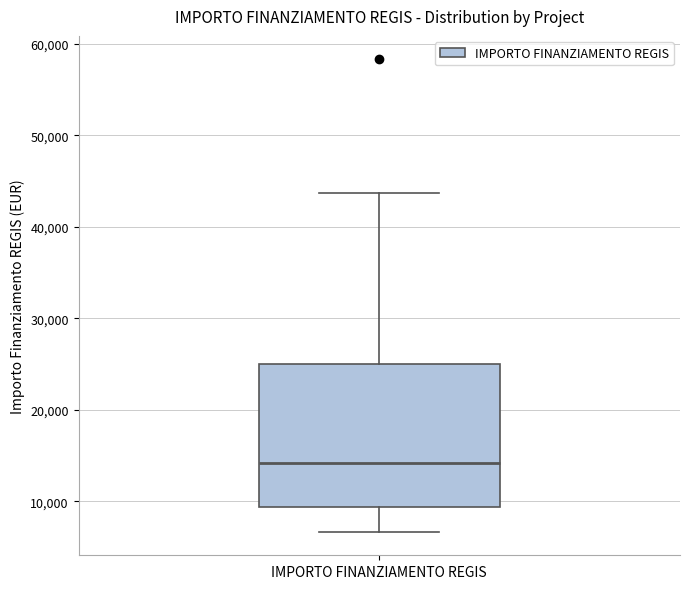

Read this box plot against the y-axis: the position of the median line, the range covered by the box, and the ends of both whiskers. The values are not printed on the chart, so give them approximately, as read against the axis.

median 14000, box 9000 to 25000, whiskers 7000 to 44000